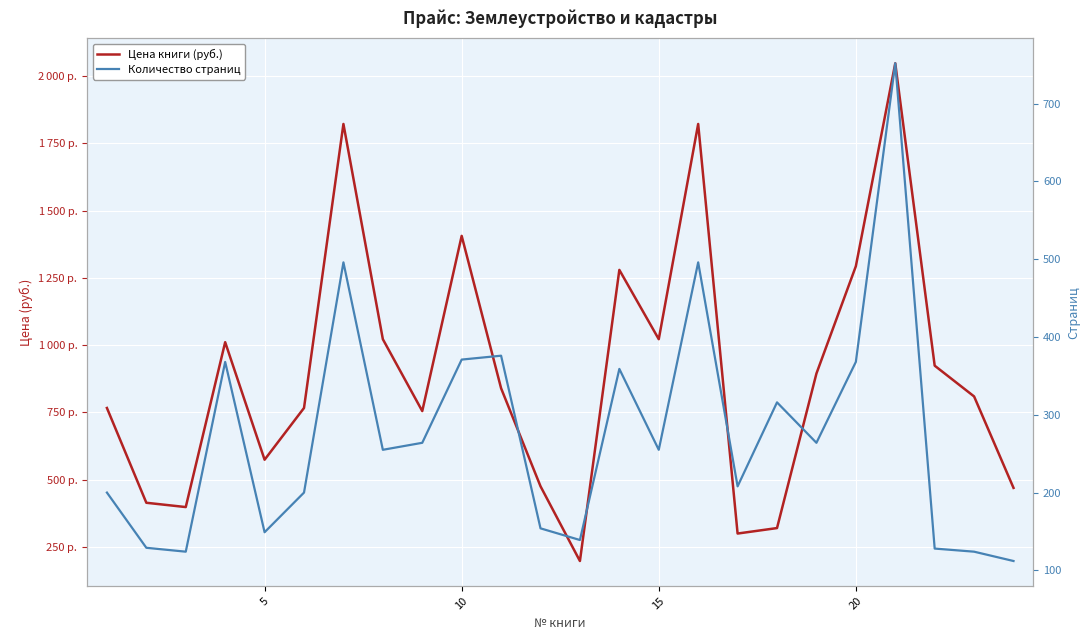

True or false: Количество страниц and Цена книги (руб.) cross at least once.

False